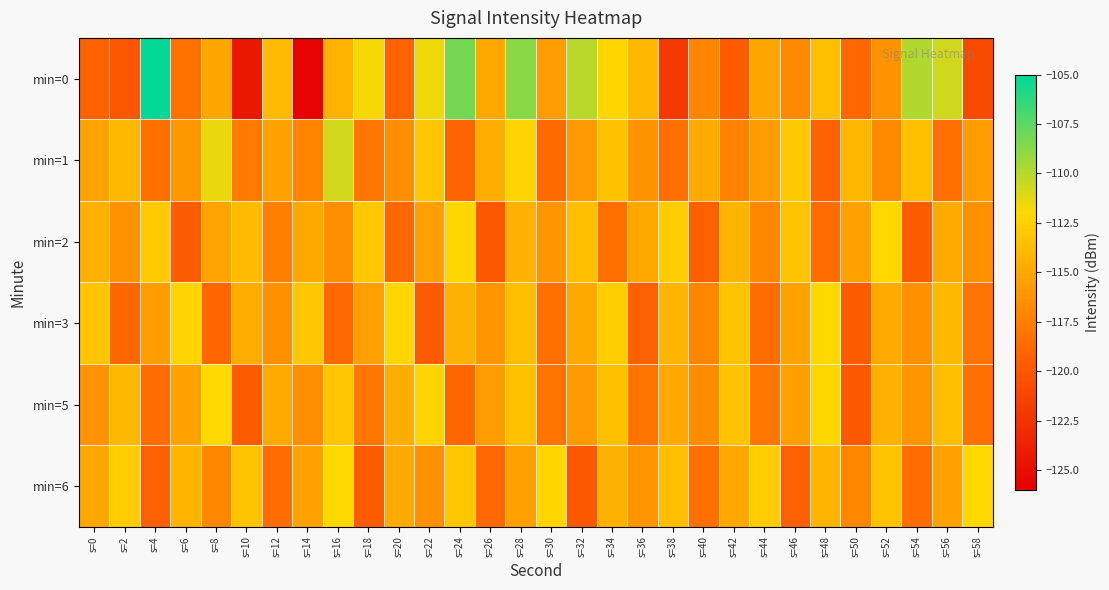

Rank the series by their maximum value, from highest to lowest.

min=0, min=1, min=2, min=3, min=5, min=6